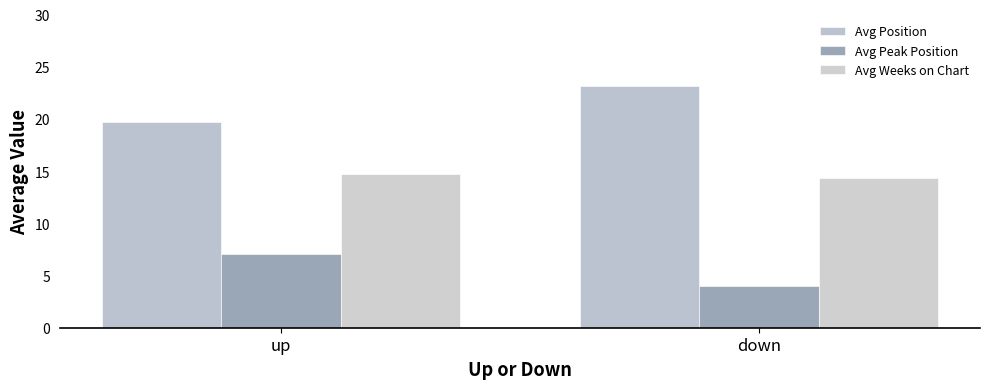

Reading left to right, list all the values displayed in this chart.

Avg Position: up=19.7	down=23.1
Avg Peak Position: up=7.1	down=4.0
Avg Weeks on Chart: up=14.7	down=14.3